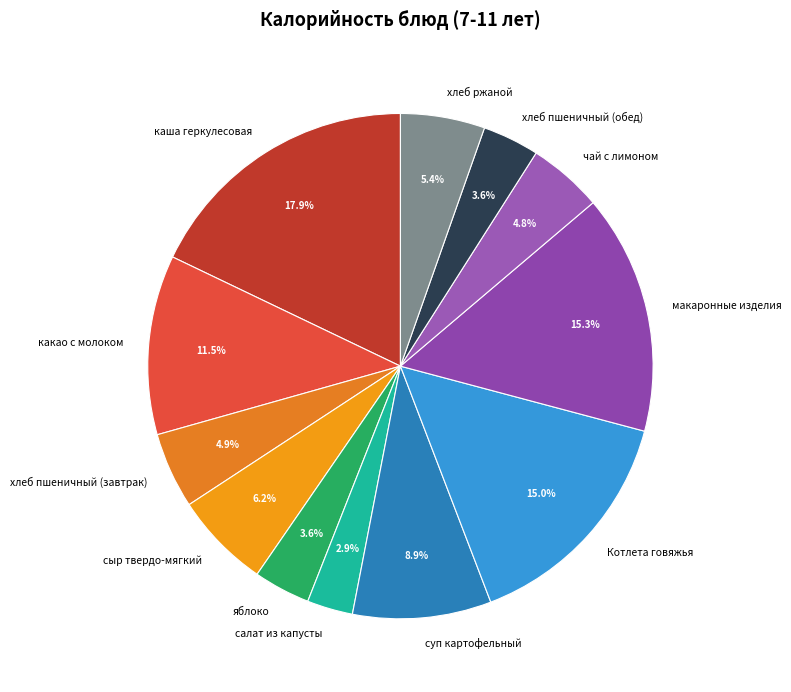

To the nearest percent, what percentage of the pie is каша геркулесовая?

18%